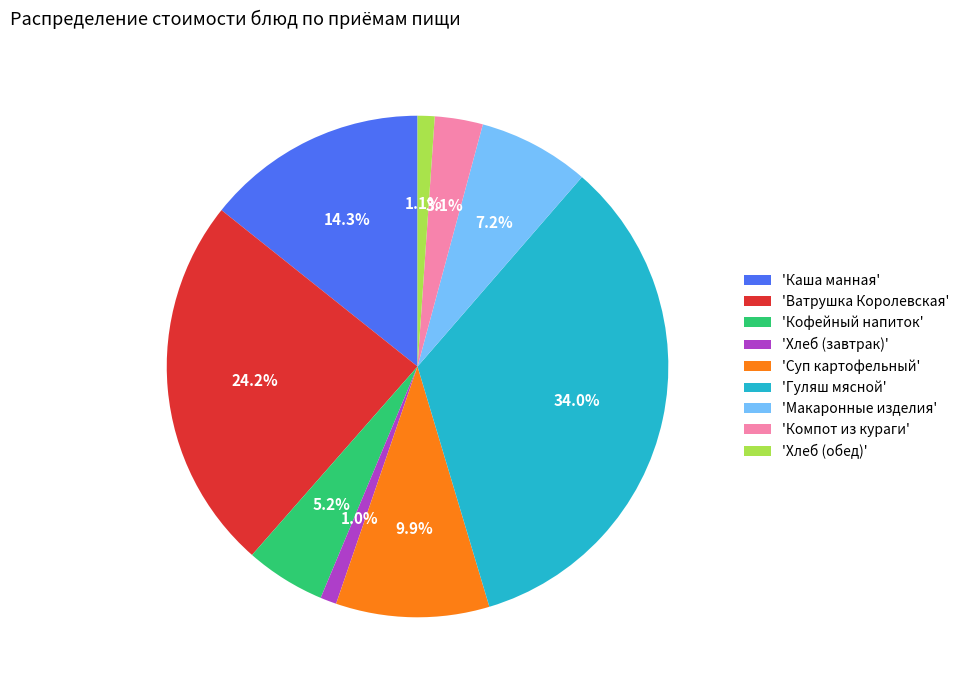

Between 'Каша манная' and 'Хлеб (завтрак)', which is larger?

'Каша манная'